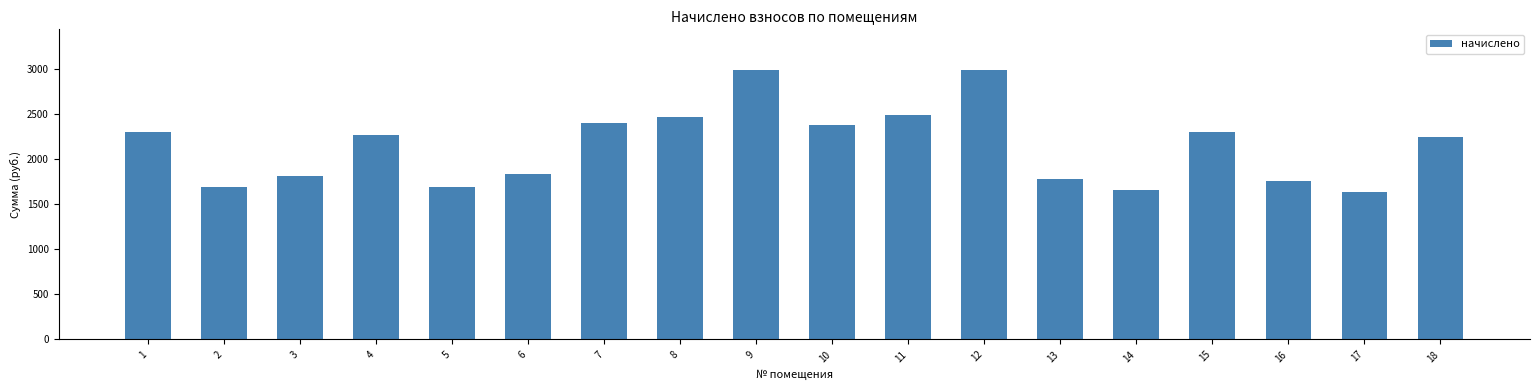

What is the minimum value shown in the chart?

1635.0